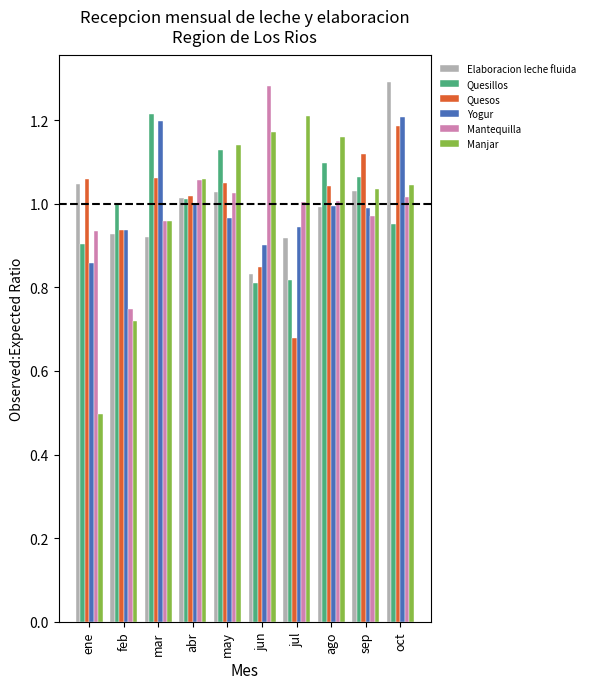

Does the chart contain stacked bars?

No